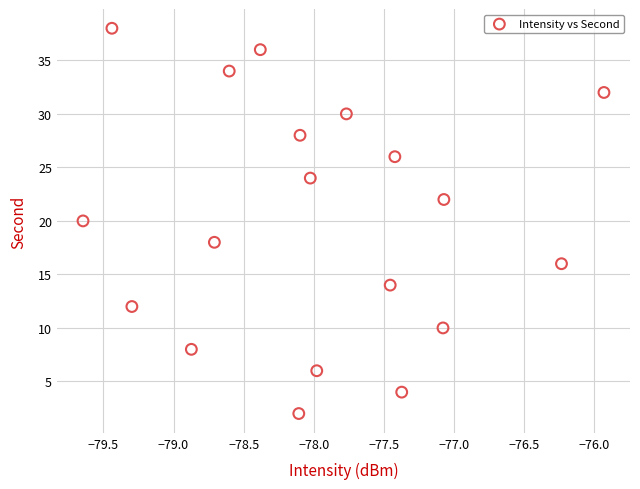

What is the range of Y values (max minus min)?

36